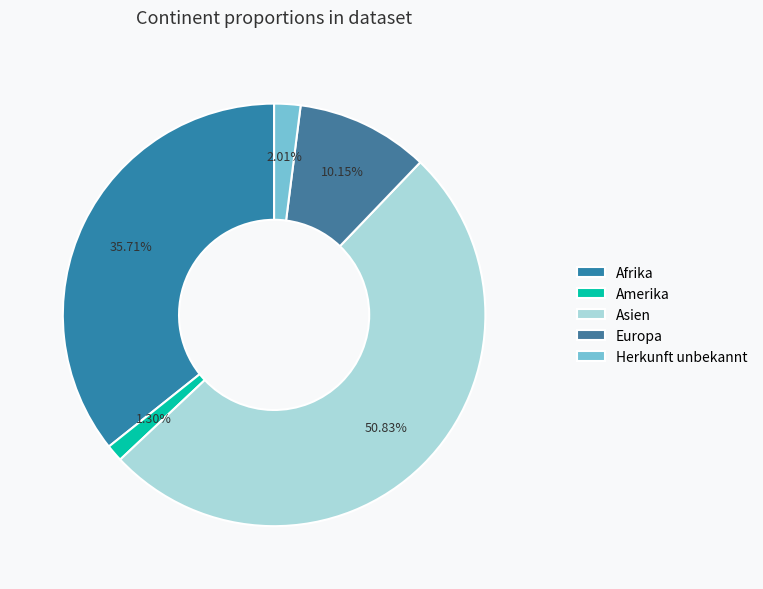

What percentage is the Europa slice, to the nearest percent?

10%